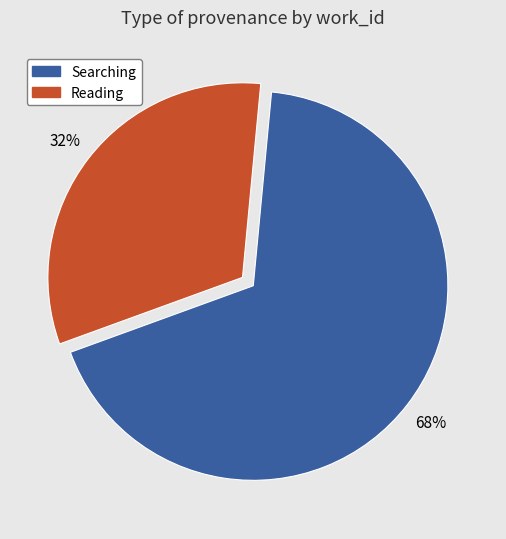

True or false: Reading accounts for 32% of the total.

True